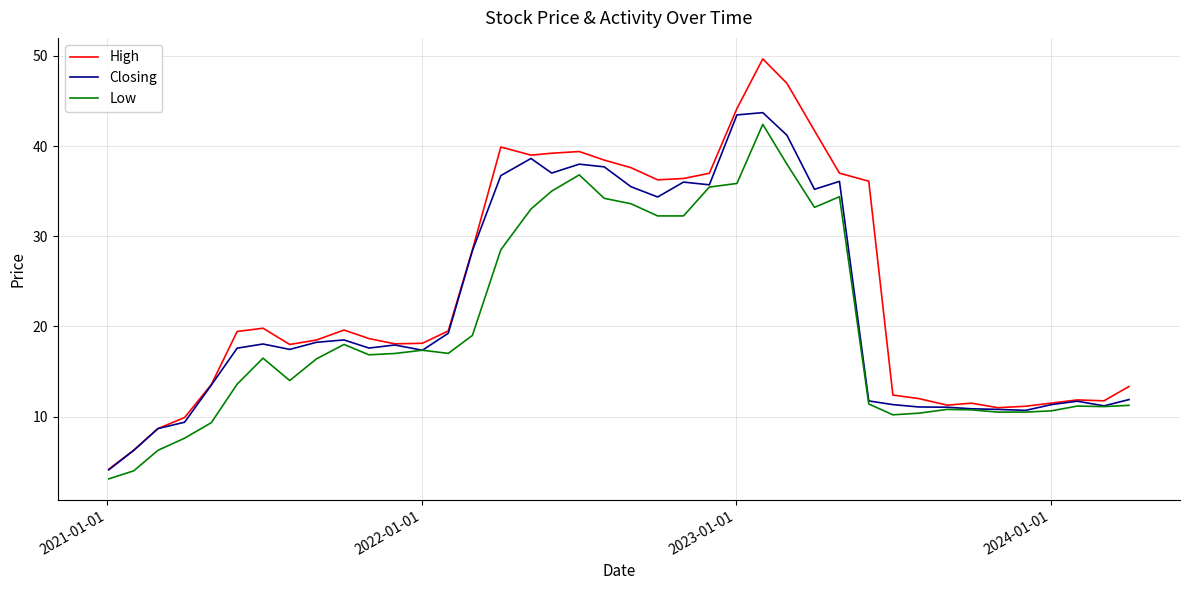

True or false: Low and High intersect in this chart.

False